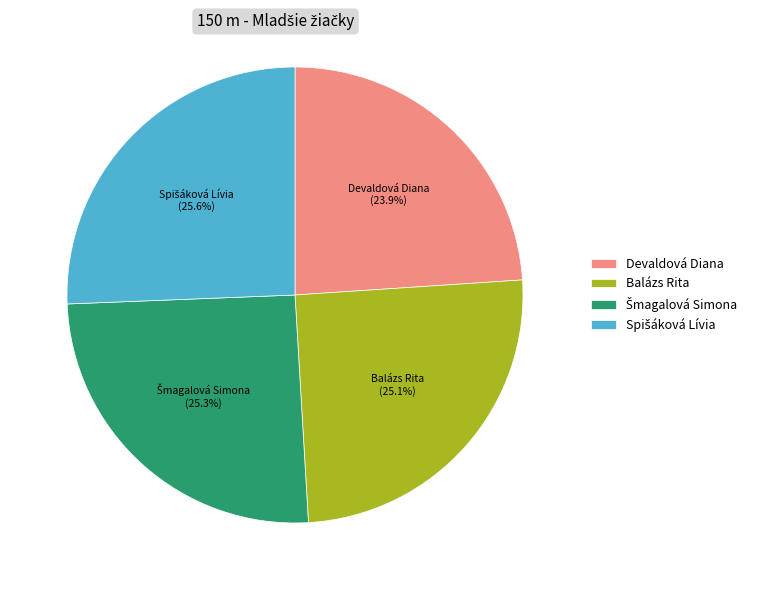

Does Devaldová Diana represent more than half of the total?

No